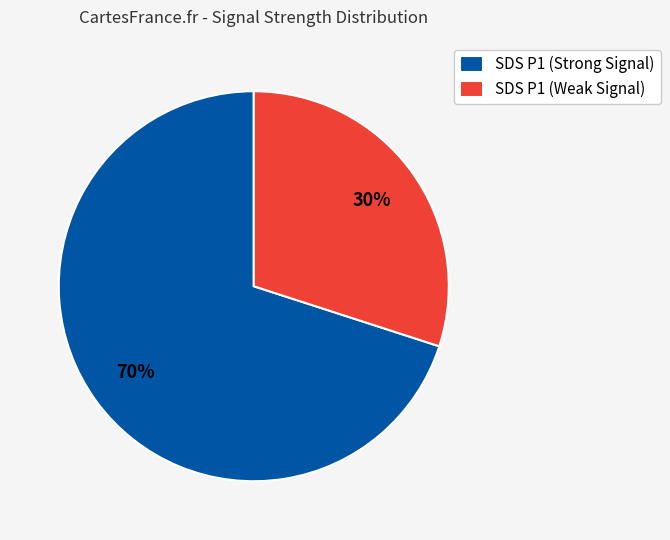

What is the ratio of the value at SDS P1 (Strong Signal) to the value at SDS P1 (Weak Signal)?

2.3